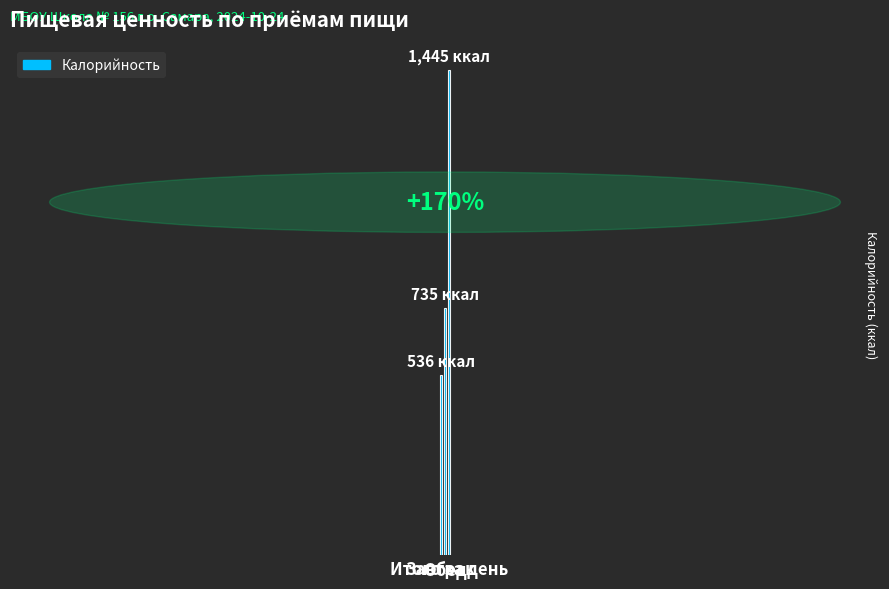

Reading left to right, list all the values displayed in this chart.

Завтрак=536.0	Обед=734.7	Итого за день=1445.0